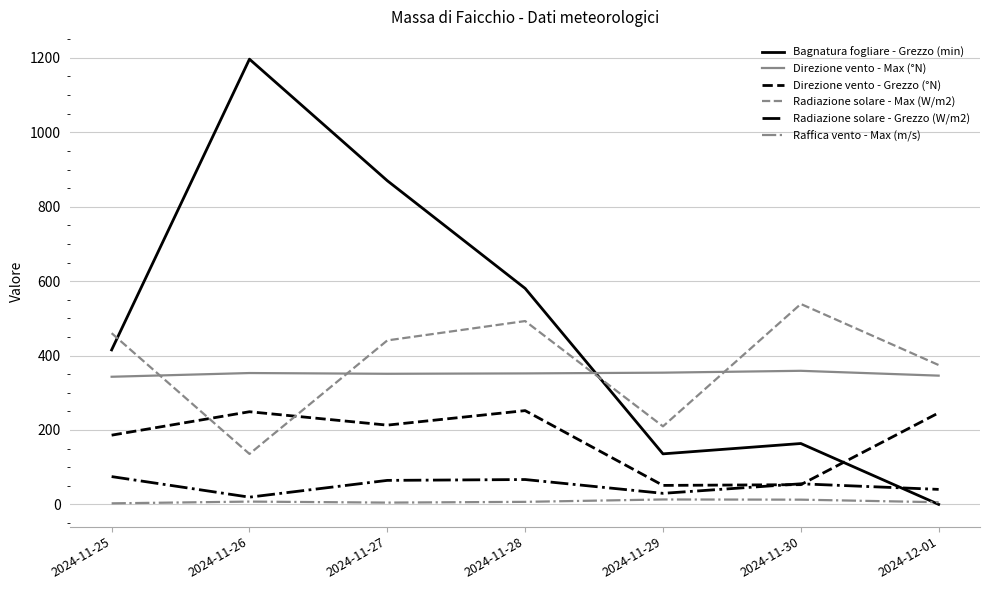

At how many categories does at least one series exceed 948?

1